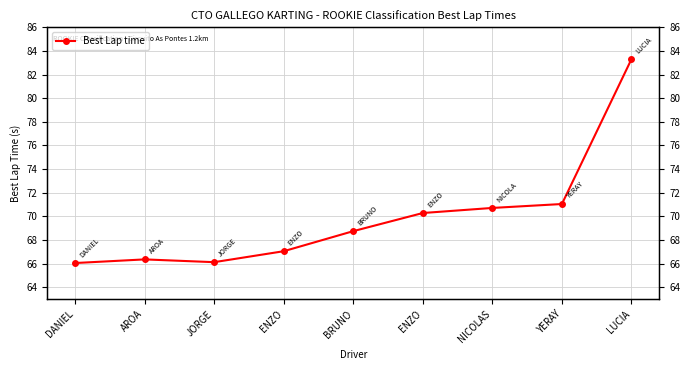

Rank the categories by value from lowest to highest.

DANIEL, JORGE, AROA, ENZO, BRUNO, ENZO, NICOLAS, YERAY, LUCIA